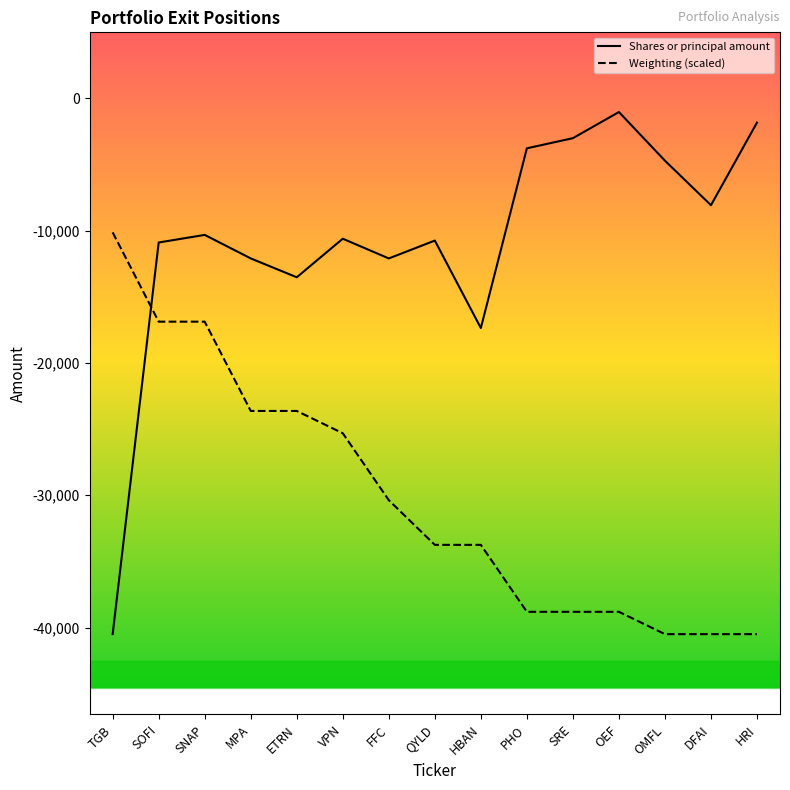

Rank the series by their maximum value, from lowest to highest.

Weighting (scaled), Shares or principal amount